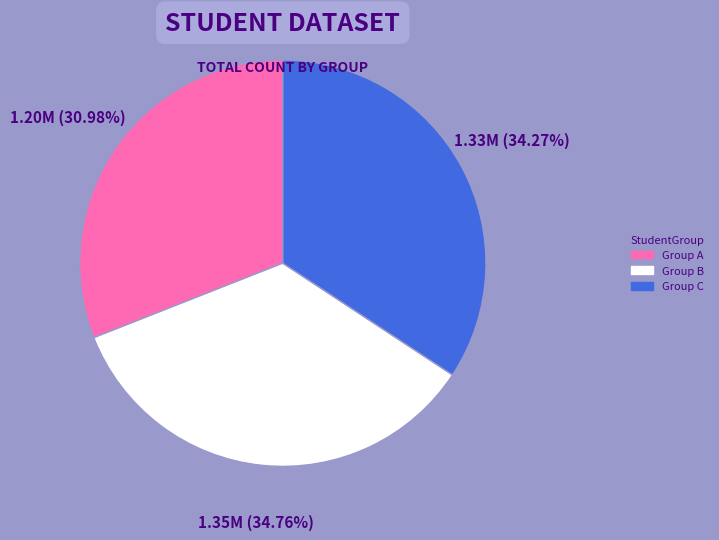

Do Group A and Group B together represent more than half of the pie?

Yes